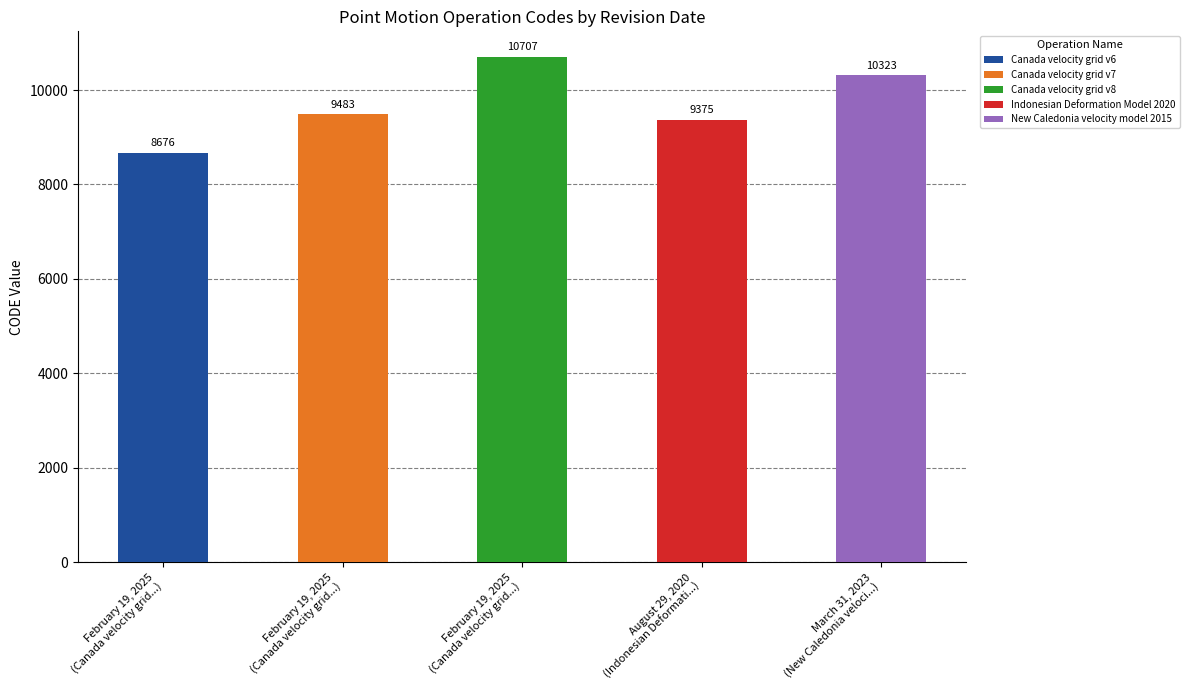

What is the label of the 3rd bar from the right?

February 19, 2025